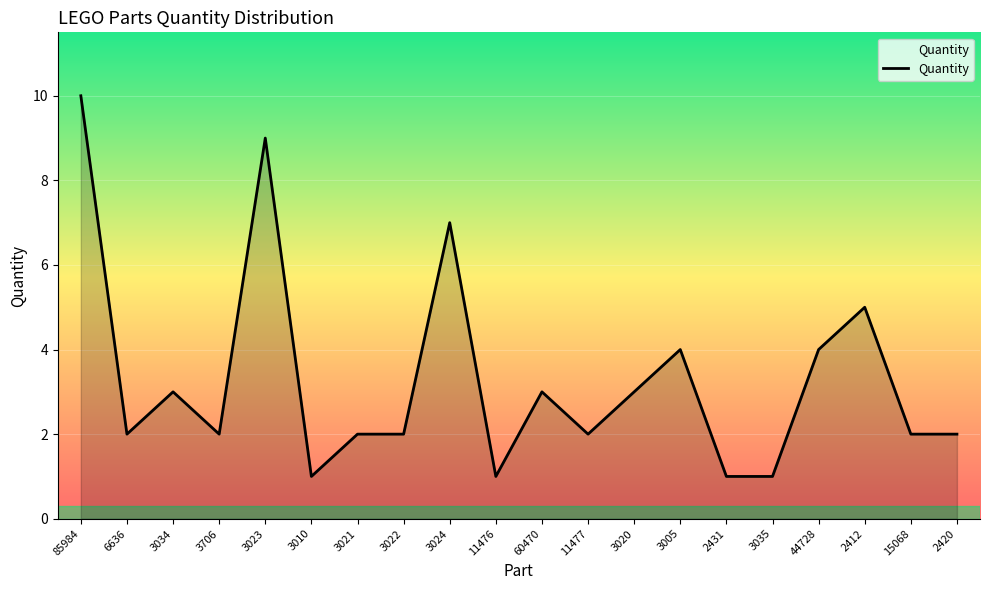

The chart shows a value of 3 at 85984. True or false?

False